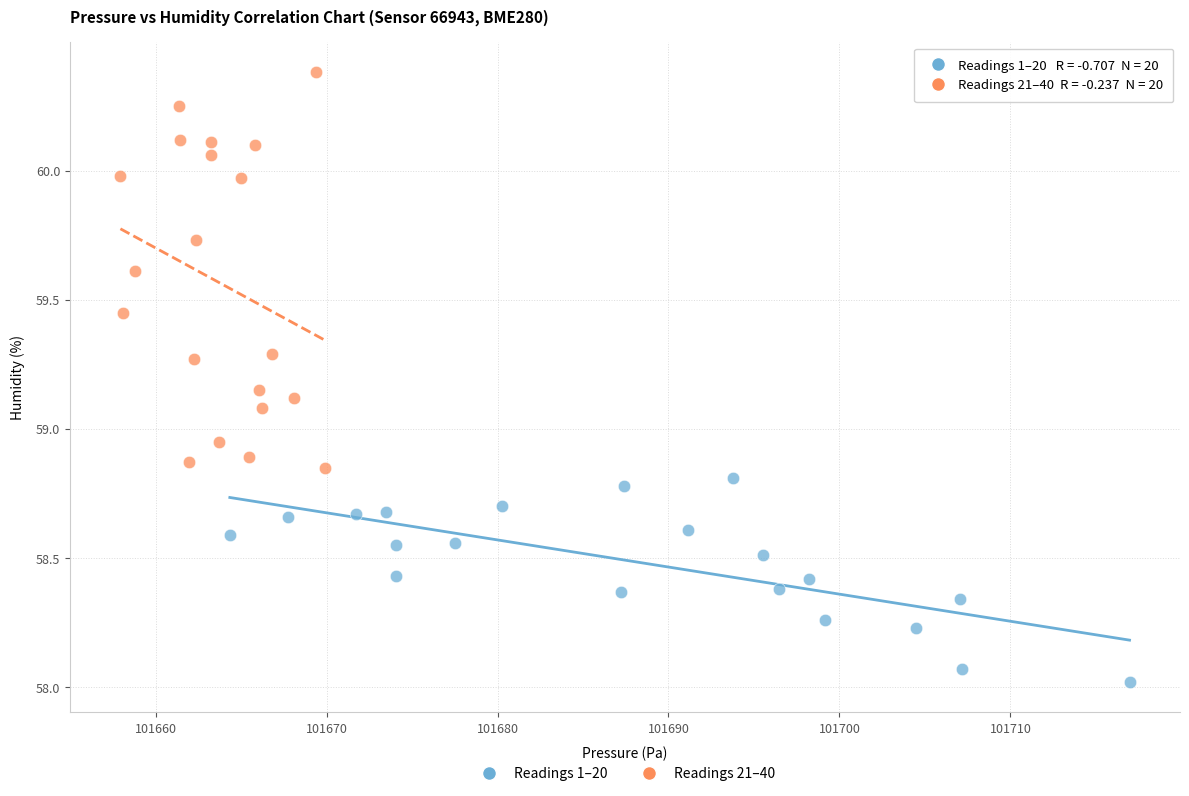

Which series has the largest Y range (max minus min)?

Readings 21–40